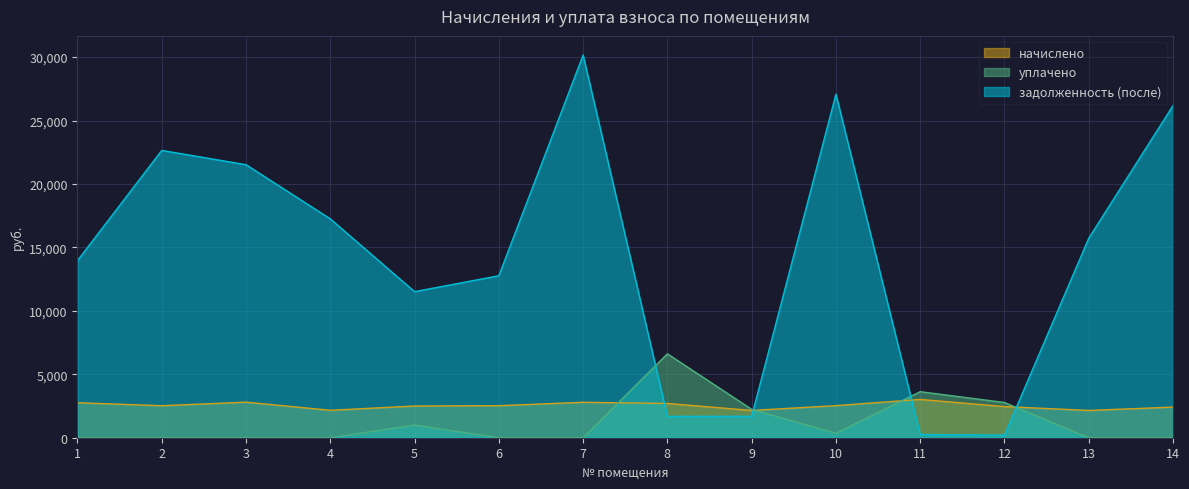

What is the total value across all series at 5?

15013.1